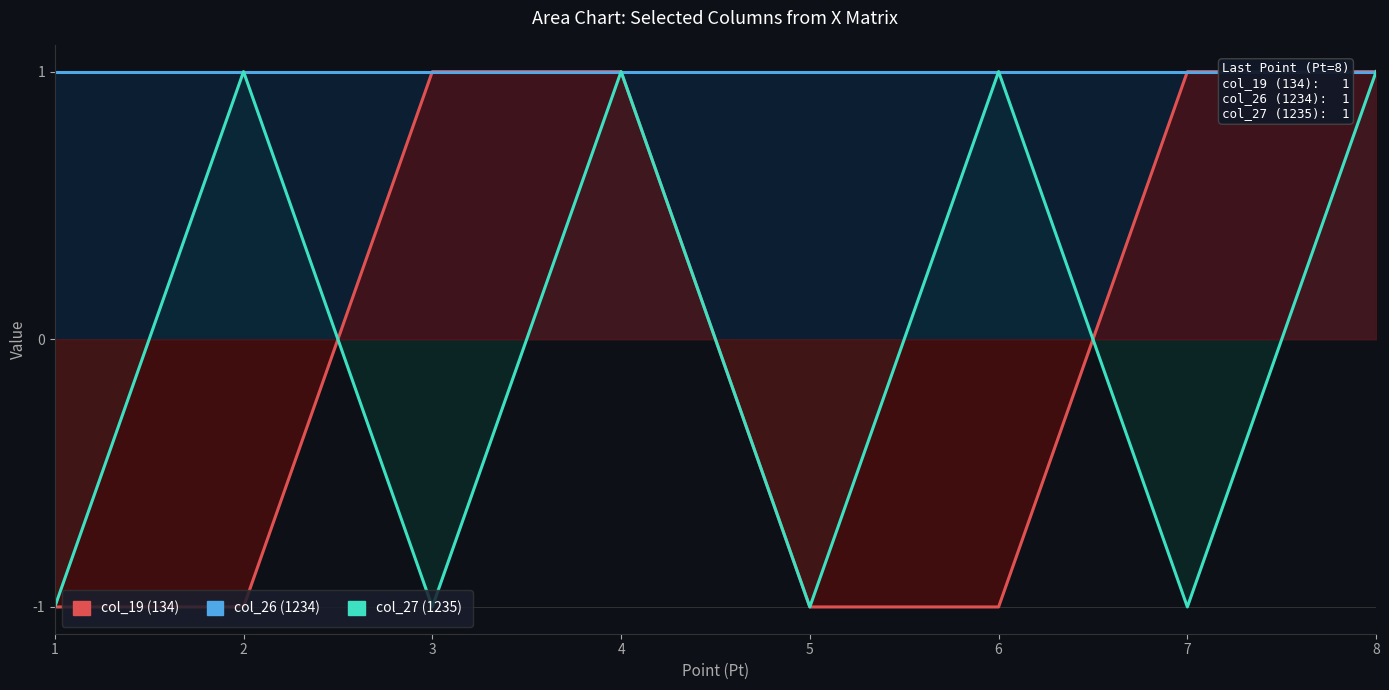

Which series changed the most between 3 and 6?

col_19 (134)